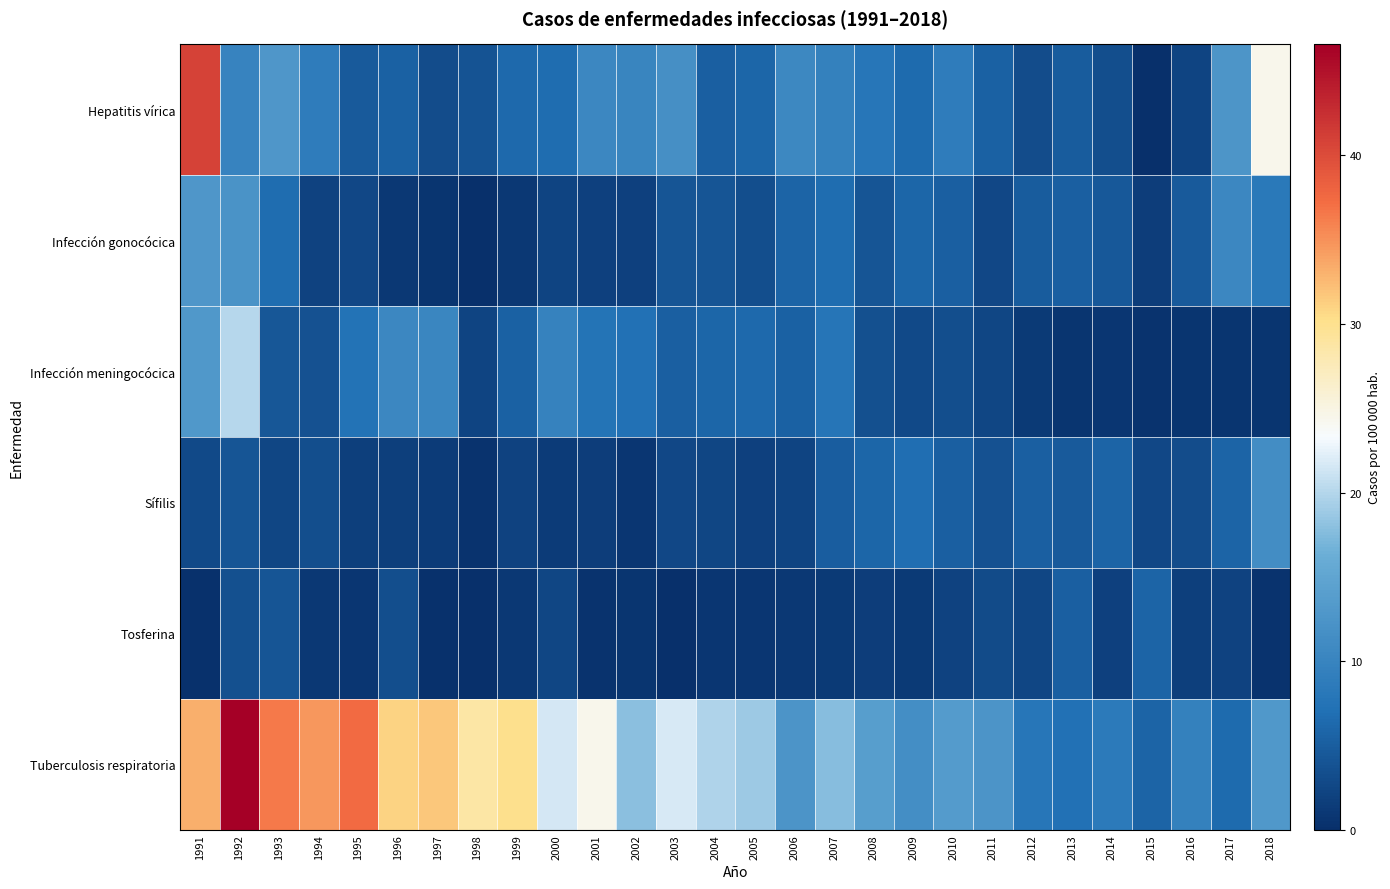

At which category is the sum across all series the highest?

1991